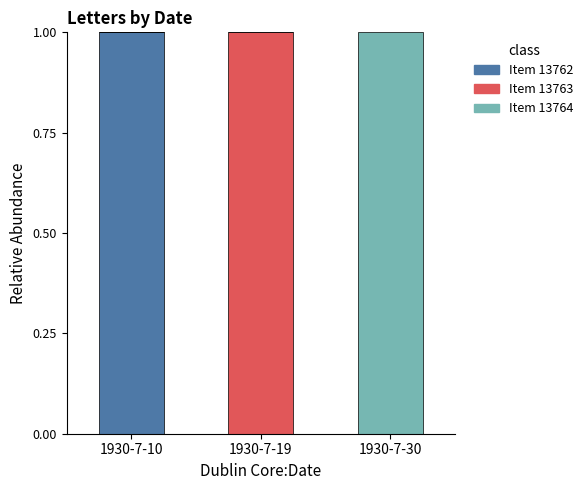

What are all the series names shown in the legend?

Item 13762, Item 13763, Item 13764